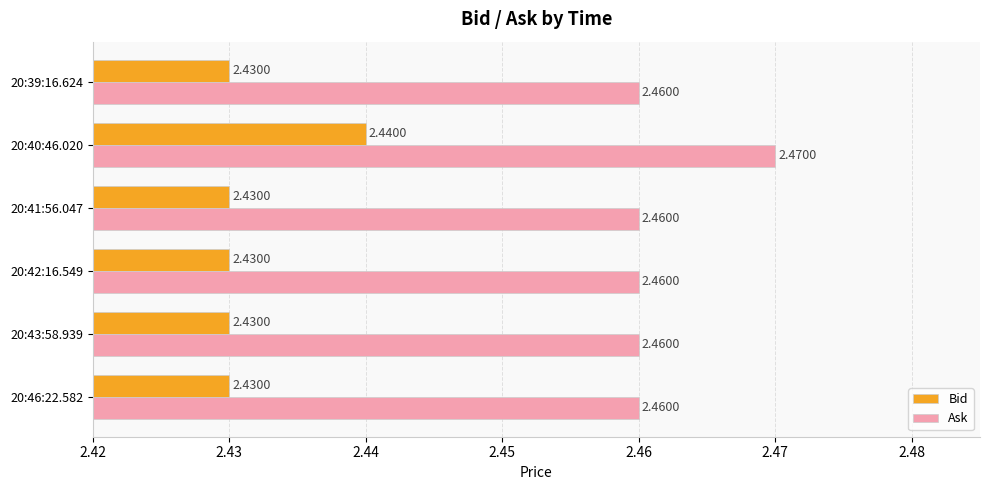

Which series has the widest spread of values?

Ask